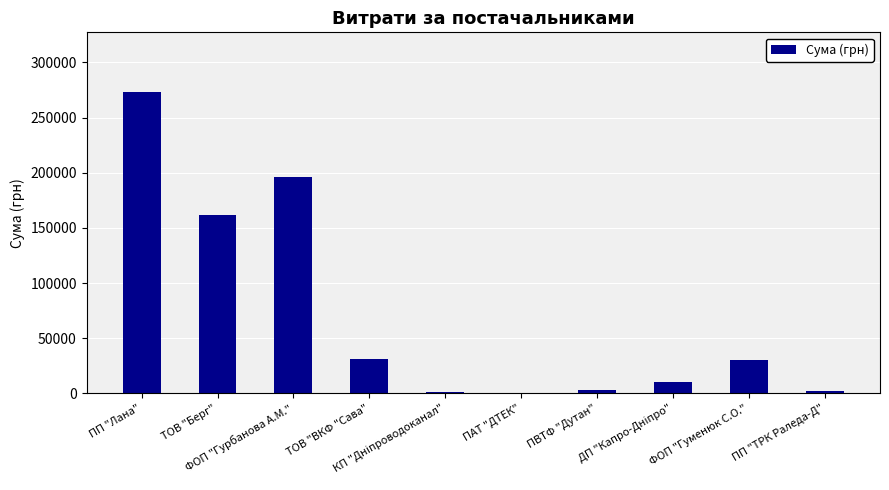

At which label is the value closest to 136587?

ТОВ "Берг"